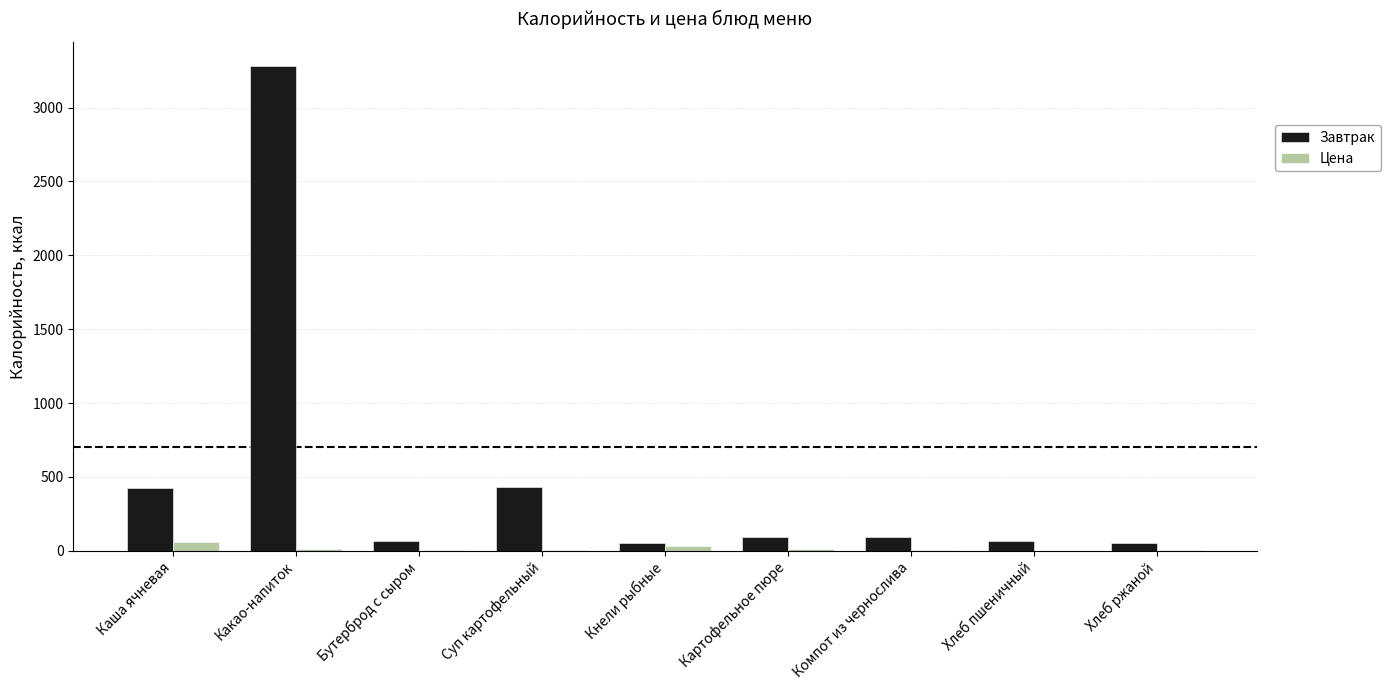

At which category is the sum across all series the highest?

Какао-напиток